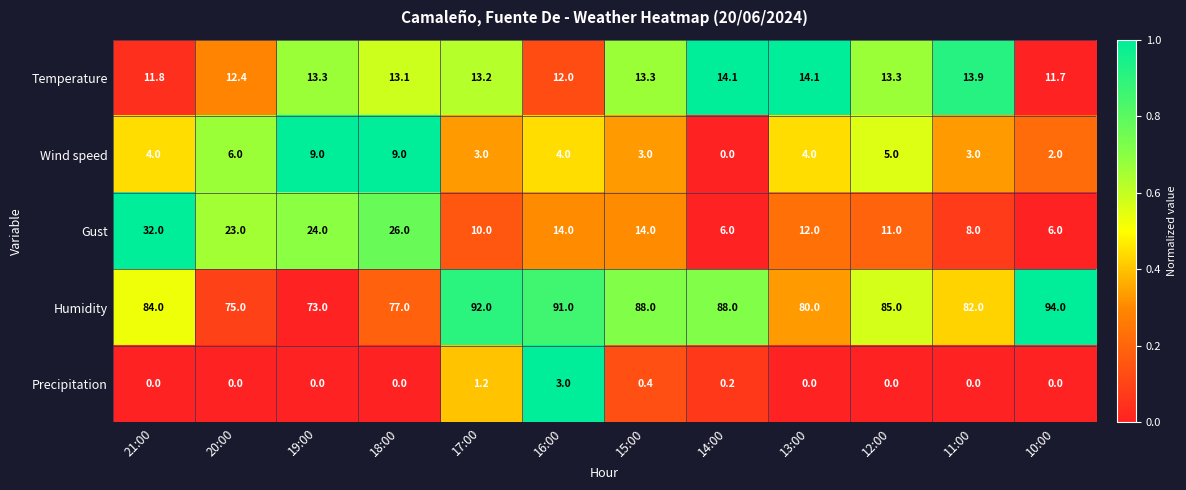

At which label does Humidity reach its peak?

10:00